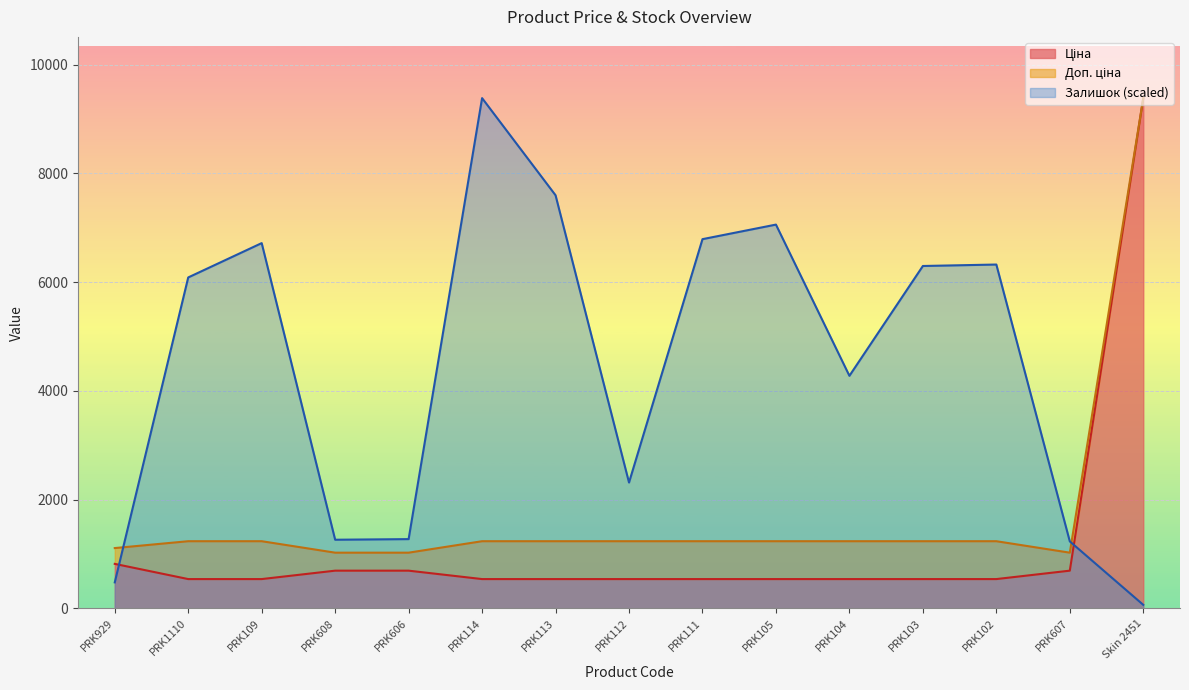

Which series has the largest total across all categories?

Залишок